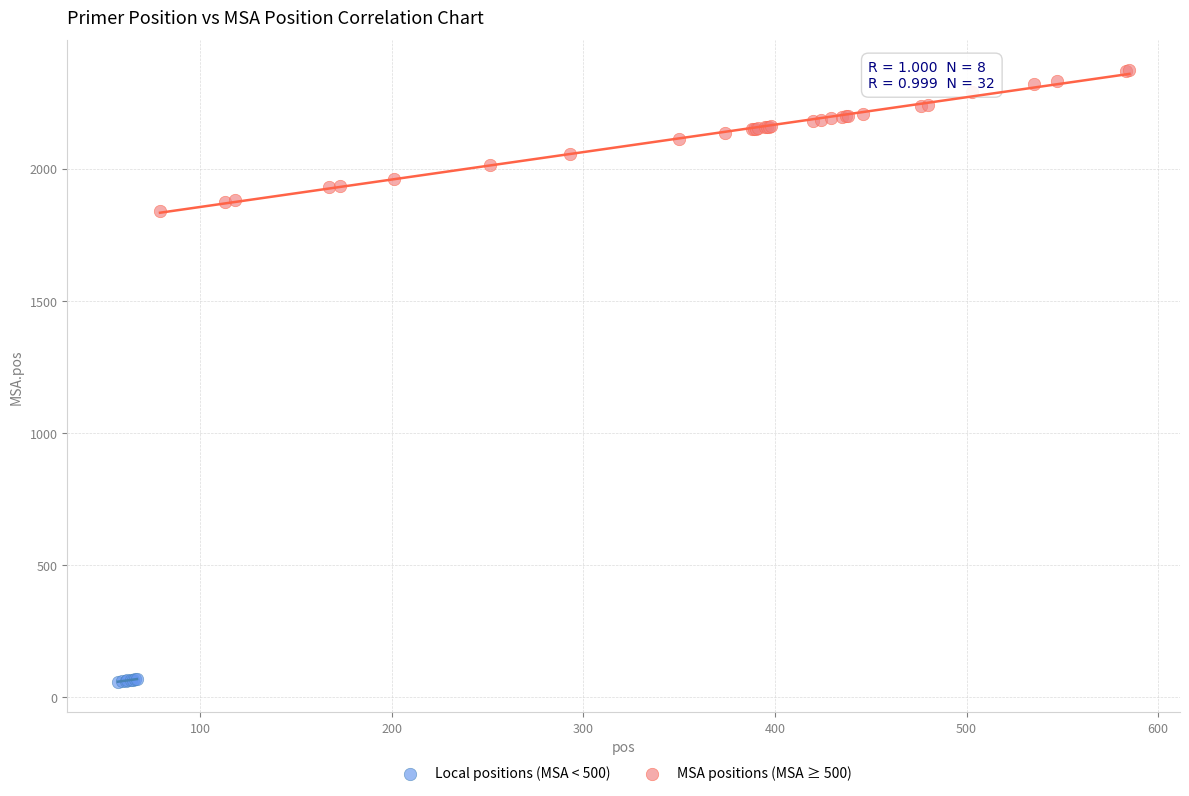

Which series reaches the maximum Y coordinate?

MSA positions (MSA ≥ 500)